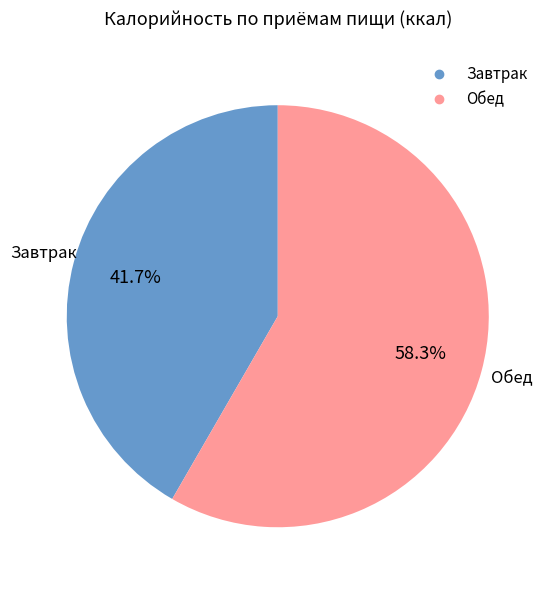

Between Завтрак and Обед, which is larger?

Обед